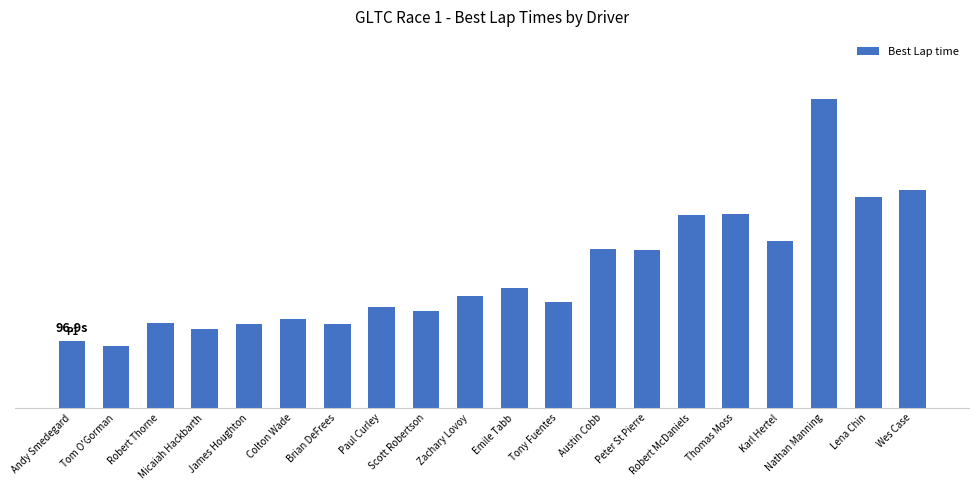

List the labels in order of value, smallest first.

Tom O'Gorman, Andy Smedegard, Micaiah Hackbarth, James Houghton, Brian DeFrees, Robert Thorne, Colton Wade, Scott Robertson, Paul Curley, Tony Fuentes, Zachary Lovoy, Emile Tabb, Peter St Pierre, Austin Cobb, Karl Hertel, Robert McDaniels, Thomas Moss, Lena Chin, Wes Case, Nathan Manning